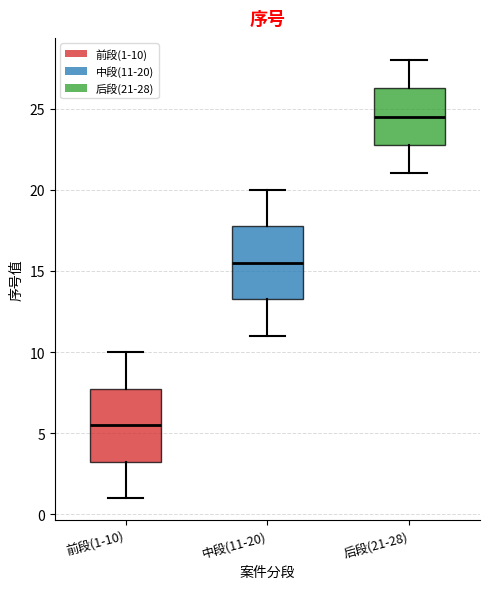

Where is the lower edge of the box for 中段(11-20) on the y-axis? The values are not printed on the chart, so give them approximately, as read against the axis.

13.5